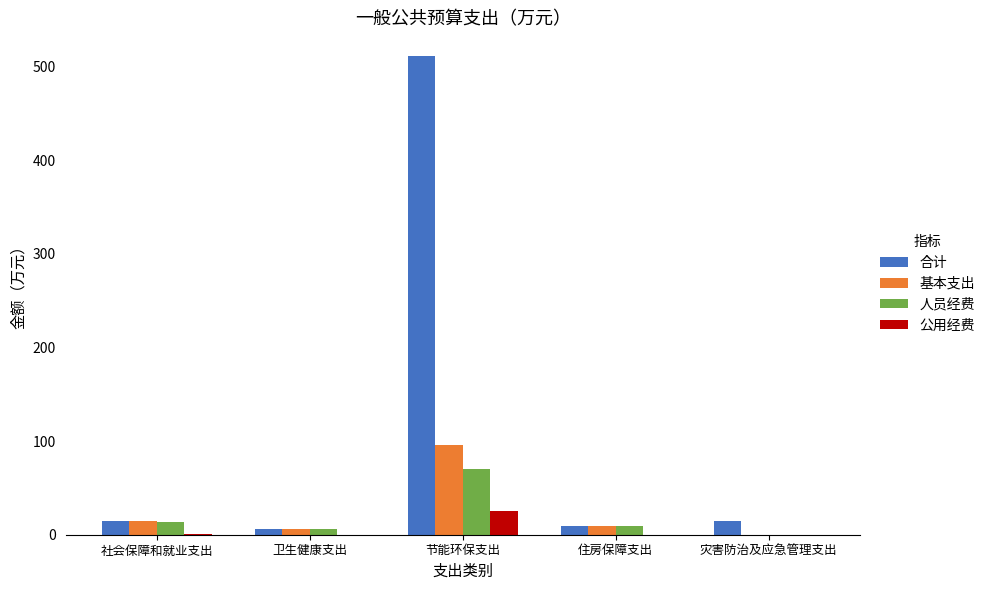

What is the total value across all series at 灾害防治及应急管理支出?

15.0